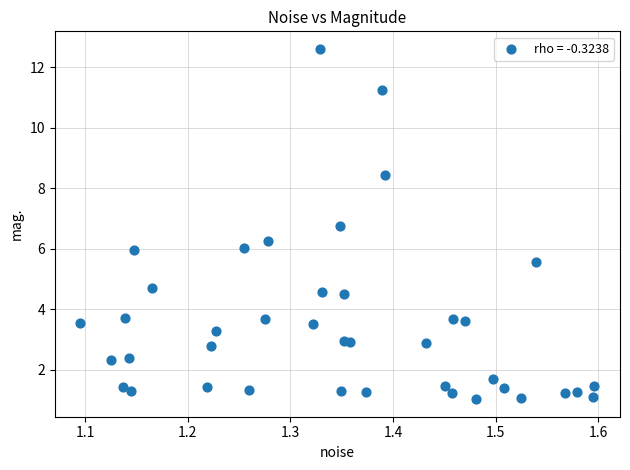

What is the range of Y values (max minus min)?

11.6